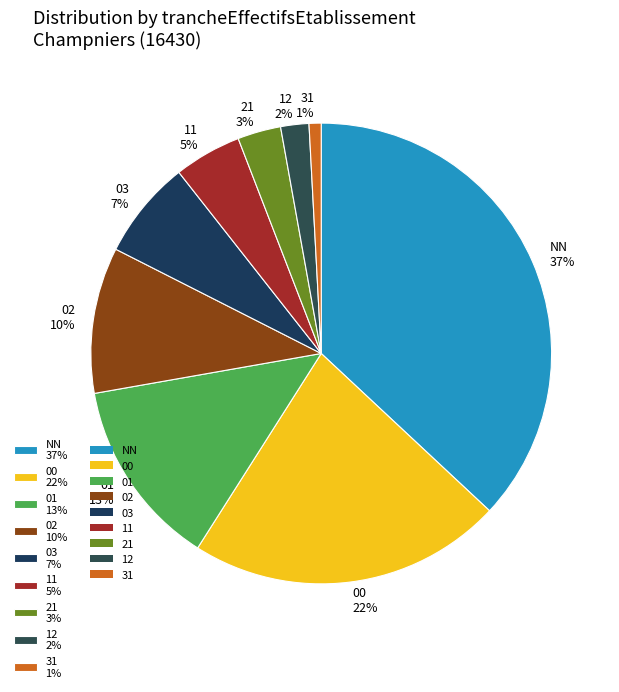

The 21 slice represents 13% of the pie. True or false?

False